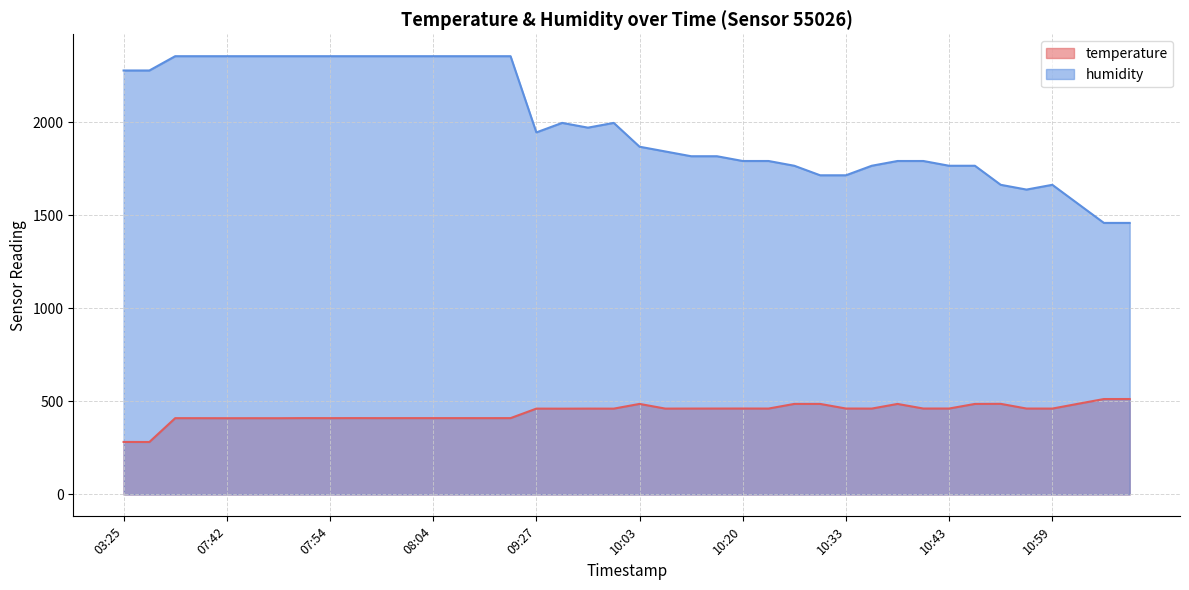

Reading left to right, extract all data points from this chart.

temperature: 03:25=282.1	03:27=281.8	07:37=409.9	07:39=409.8	07:42=409.6	07:44=409.7	07:47=409.6	07:52=410.2	07:54=410.0	07:56=410.2	07:59=410.0	08:01=410.1	08:04=410.1	08:06=410.1	08:09=410.0	08:11=410.1	09:27=461.2	09:30=461.0	09:32=461.3	09:34=461.1	10:03=486.5	10:05=461.3	10:08=461.5	10:10=461.6	10:20=461.7	10:22=461.5	10:25=486.5	10:30=486.5	10:33=461.7	10:36=461.4	10:38=486.4	10:41=461.7	10:43=461.7	10:46=486.4	10:48=486.9	10:56=461.6	10:59=461.4	11:09=487.2	11:16=512.7	11:18=512.8
humidity: 03:25=2278.4	03:27=2278.4	07:37=2355.2	07:39=2355.2	07:42=2355.2	07:44=2355.2	07:47=2355.2	07:52=2355.2	07:54=2355.2	07:56=2355.2	07:59=2355.2	08:01=2355.2	08:04=2355.2	08:06=2355.2	08:09=2355.2	08:11=2355.2	09:27=1945.6	09:30=1996.8	09:32=1971.2	09:34=1996.8	10:03=1868.8	10:05=1843.2	10:08=1817.6	10:10=1817.6	10:20=1792.0	10:22=1792.0	10:25=1766.4	10:30=1715.2	10:33=1715.2	10:36=1766.4	10:38=1792.0	10:41=1792.0	10:43=1766.4	10:46=1766.4	10:48=1664.0	10:56=1638.4	10:59=1664.0	11:09=1561.6	11:16=1459.2	11:18=1459.2